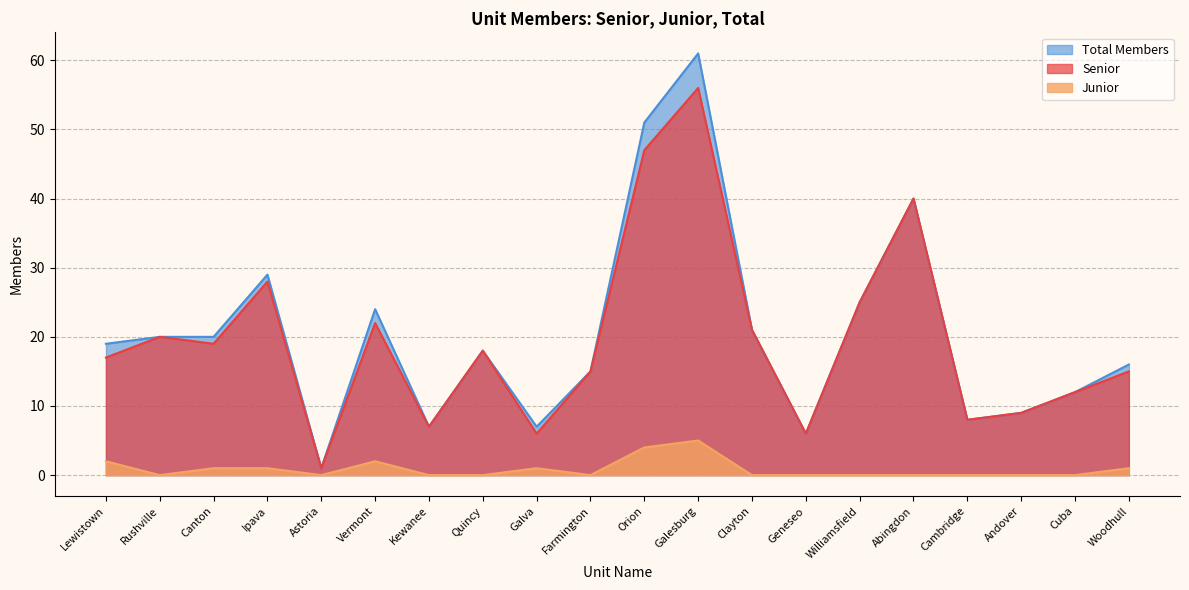

True or false: Senior and Junior intersect in this chart.

False